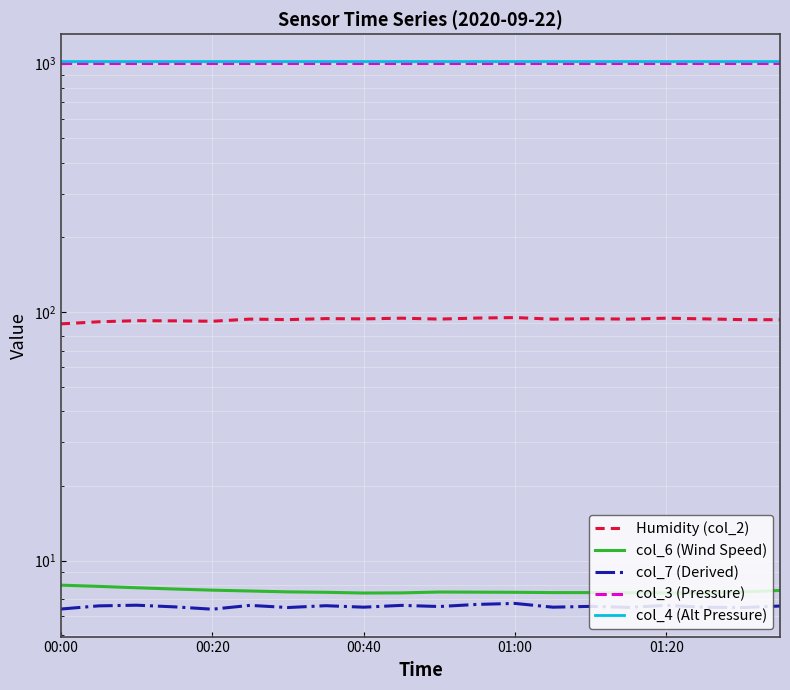

What are all the series names shown in the legend?

Humidity (col_2), col_6 (Wind Speed), col_7 (Derived), col_3 (Pressure), col_4 (Alt Pressure)